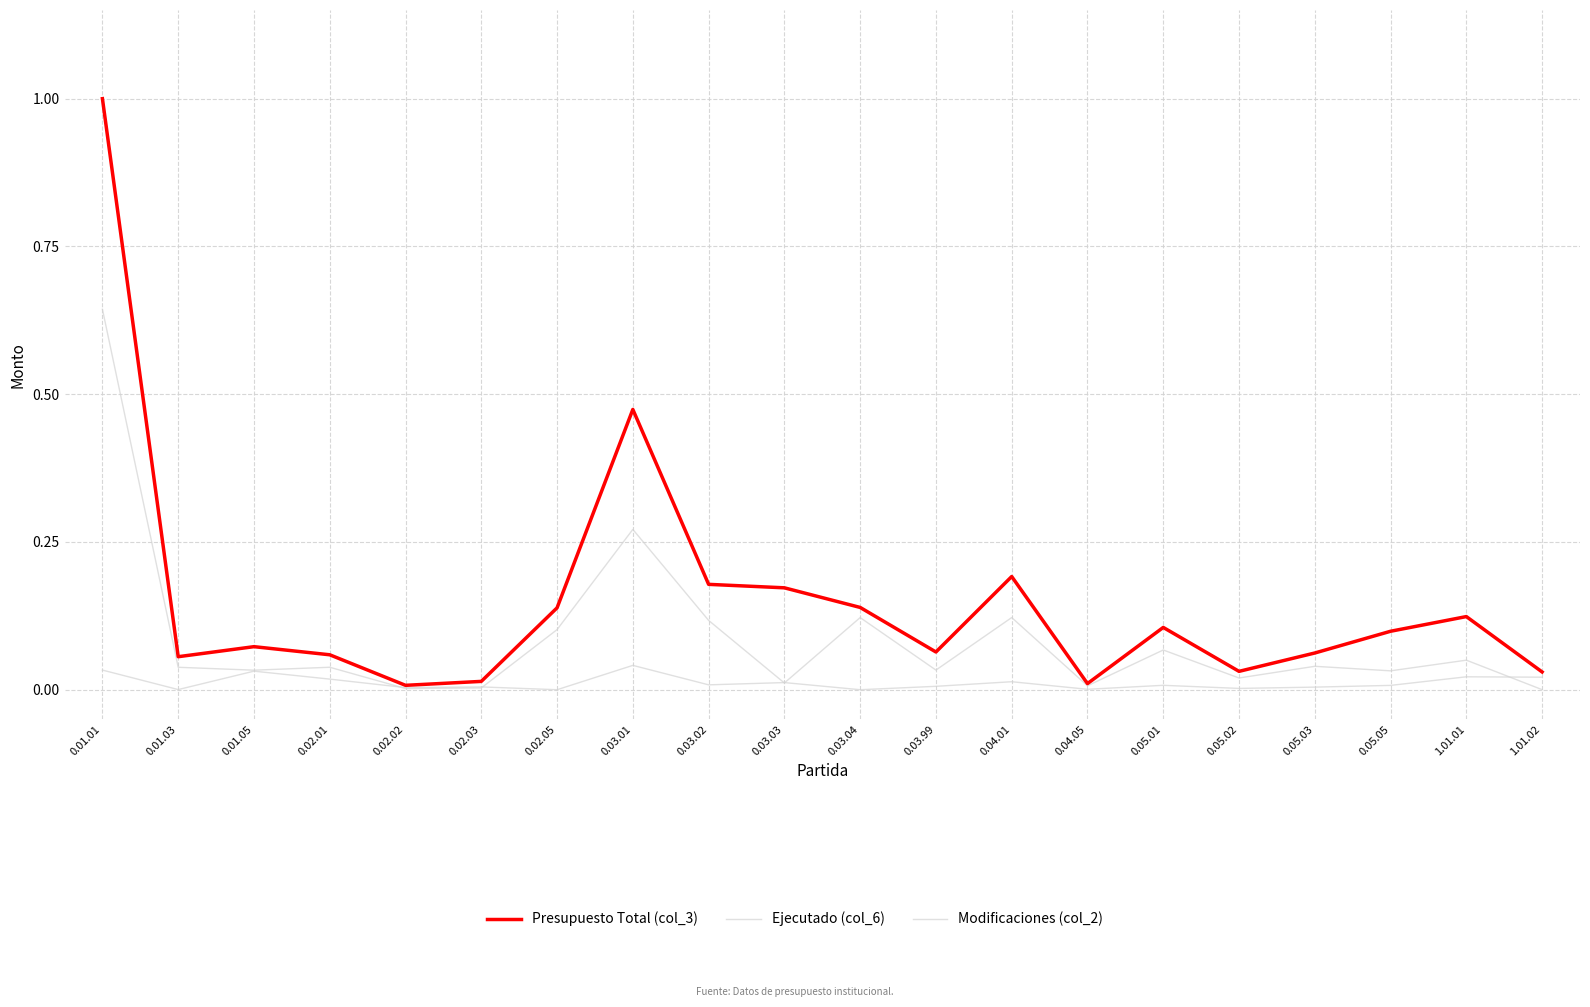

Which series has the largest range (max minus min)?

Presupuesto Total (col_3)